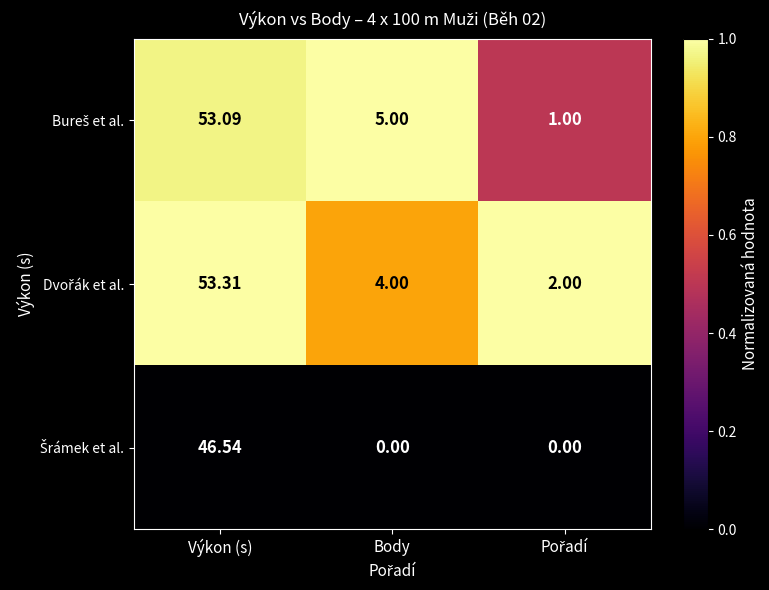

At which category is the sum across all series the highest?

Výkon (s)